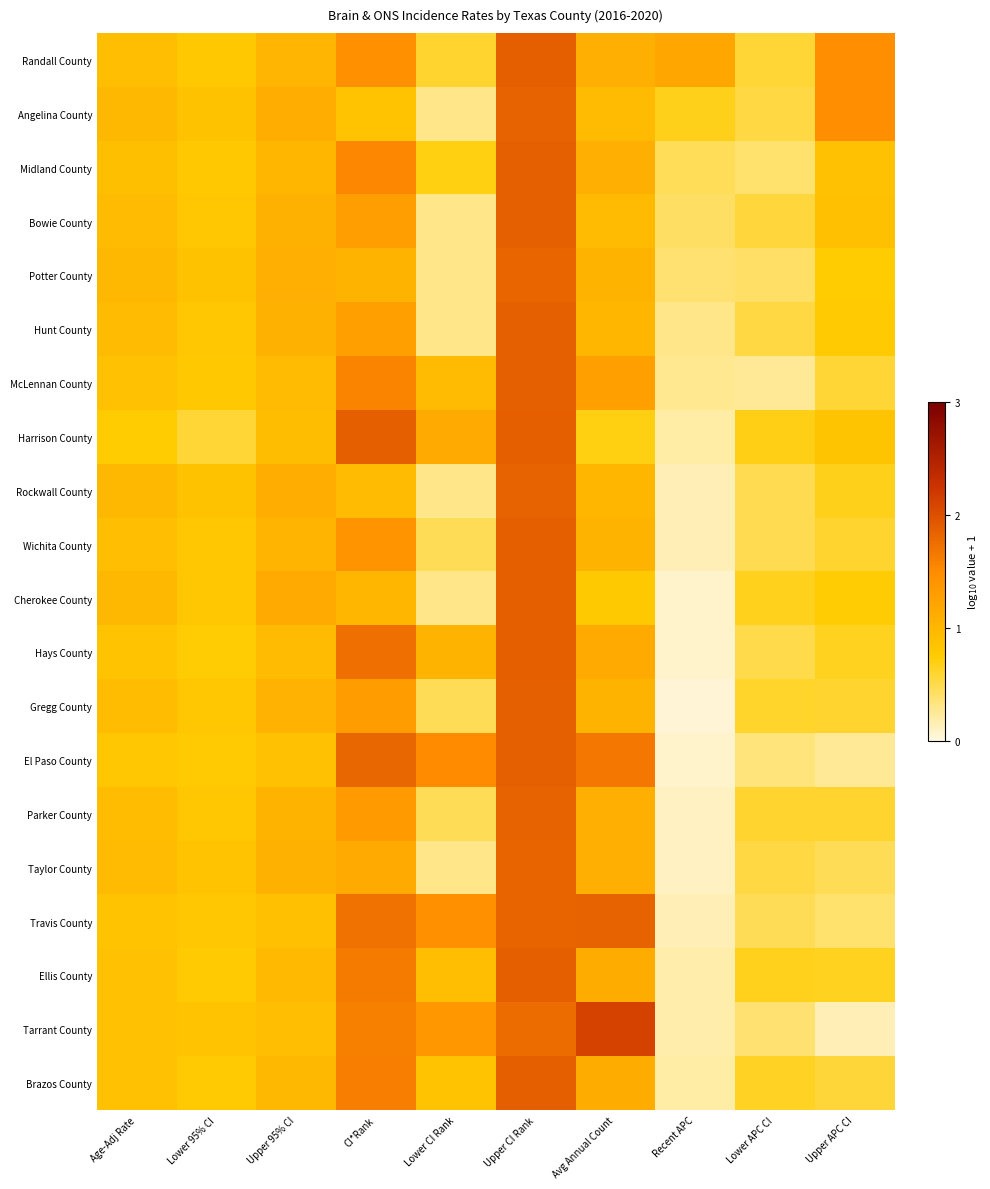

Rank the series by their maximum value, from highest to lowest.

Tarrant County, Harrison County, Cherokee County, Hays County, Randall County, Wichita County, Ellis County, Brazos County, Midland County, Bowie County, Hunt County, McLennan County, Gregg County, El Paso County, Parker County, Angelina County, Rockwall County, Travis County, Taylor County, Potter County